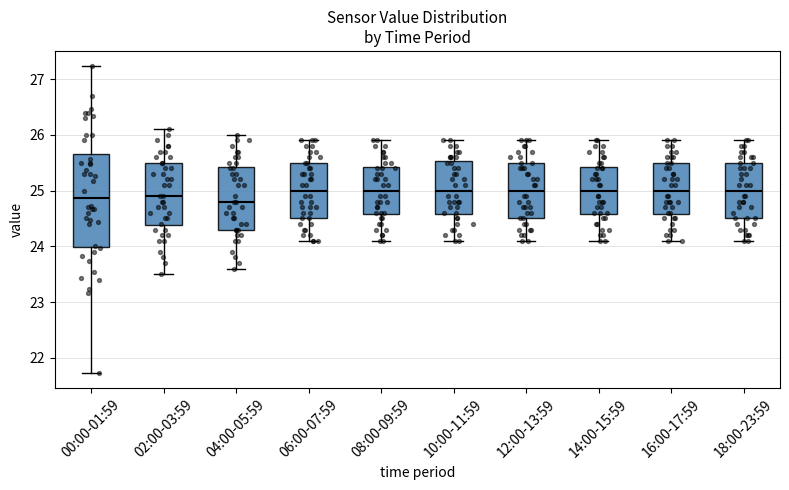

Which box is the tallest, from its lower edge to its upper edge?

00:00-01:59